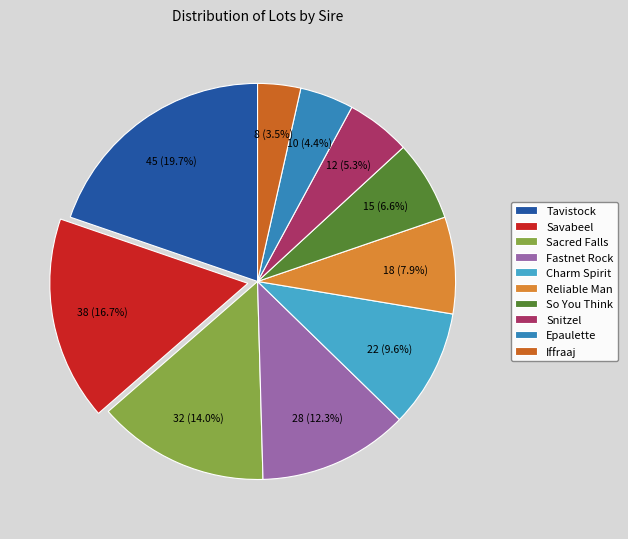

Is it true that Tavistock is 34% of the pie?

False